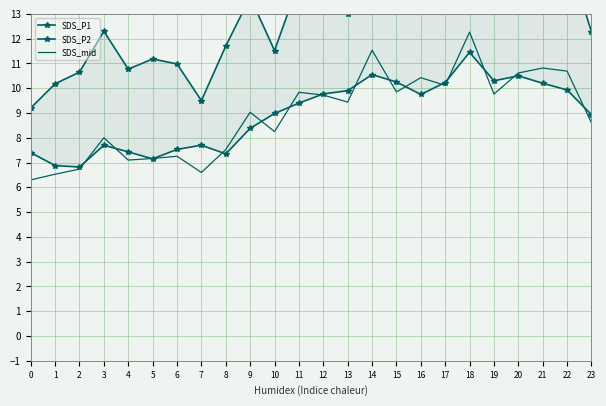

What are all the series names shown in the legend?

SDS_P1, SDS_P2, SDS_mid